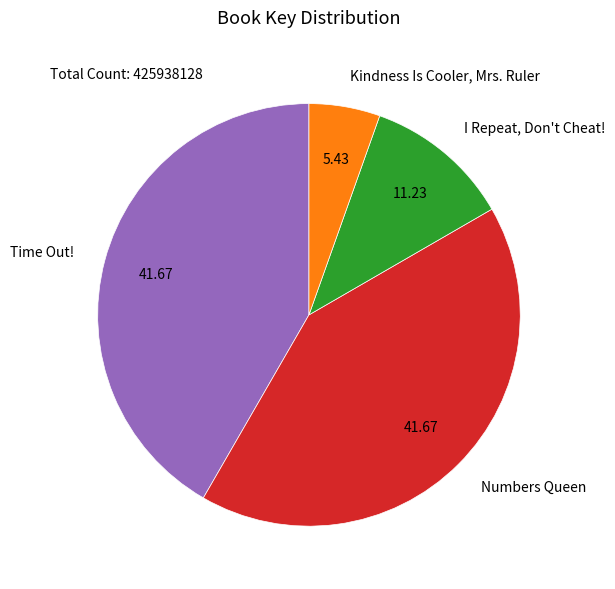

Is the sum of I Repeat, Don't Cheat! and Kindness Is Cooler, Mrs. Ruler greater than half?

No